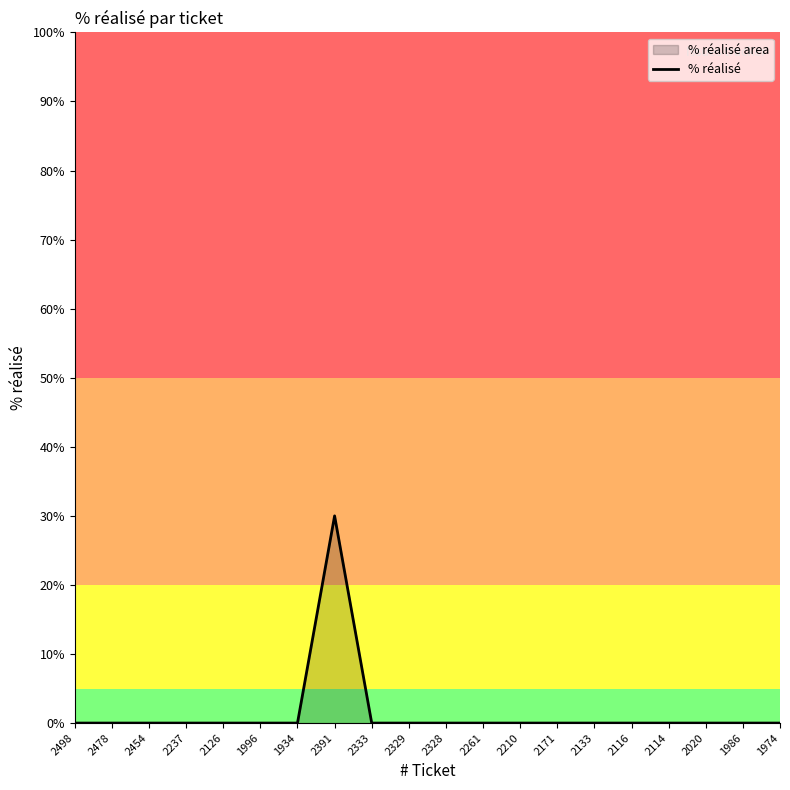

How many data points does each series have?

20